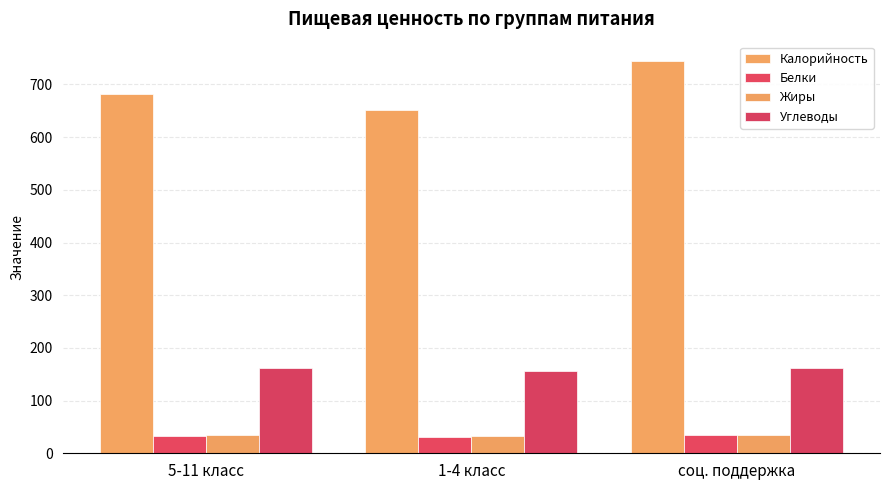

How many data points in Углеводы are less than 161?

1